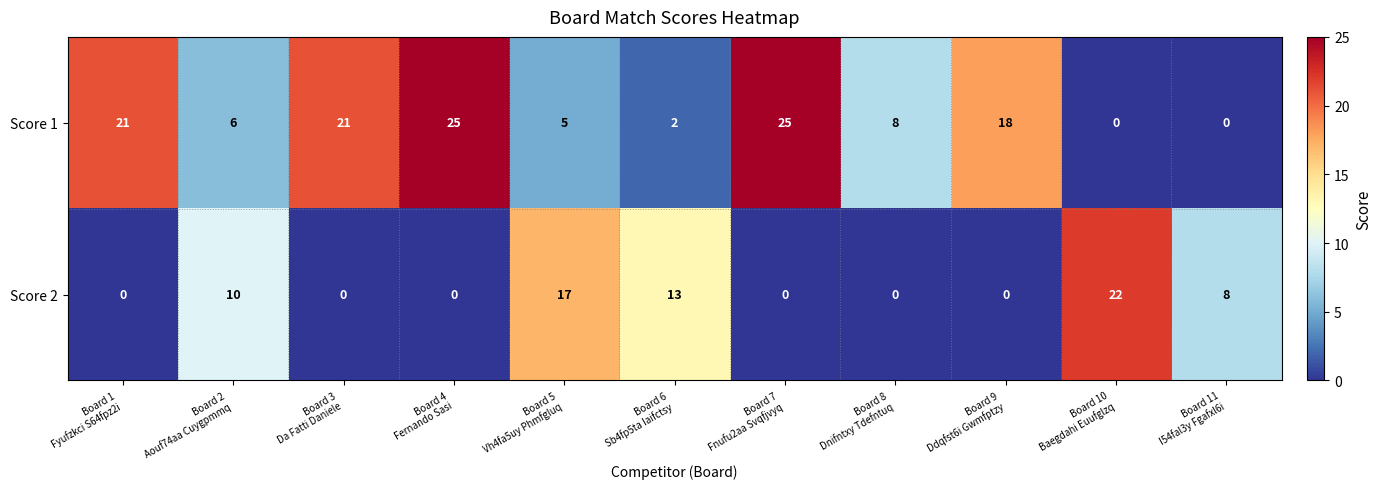

Which series has the largest range (max minus min)?

Score 1